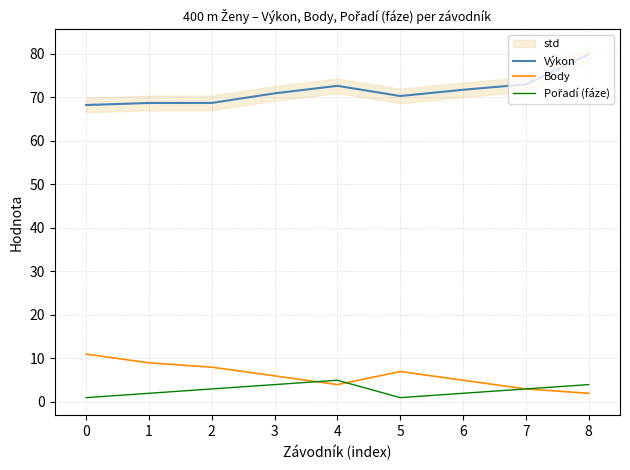

Which series has the largest range (max minus min)?

Výkon